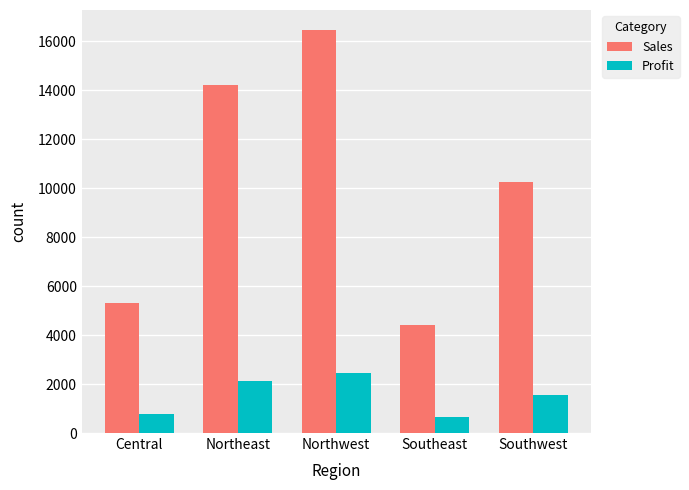

At which label does Profit reach its peak?

Northwest